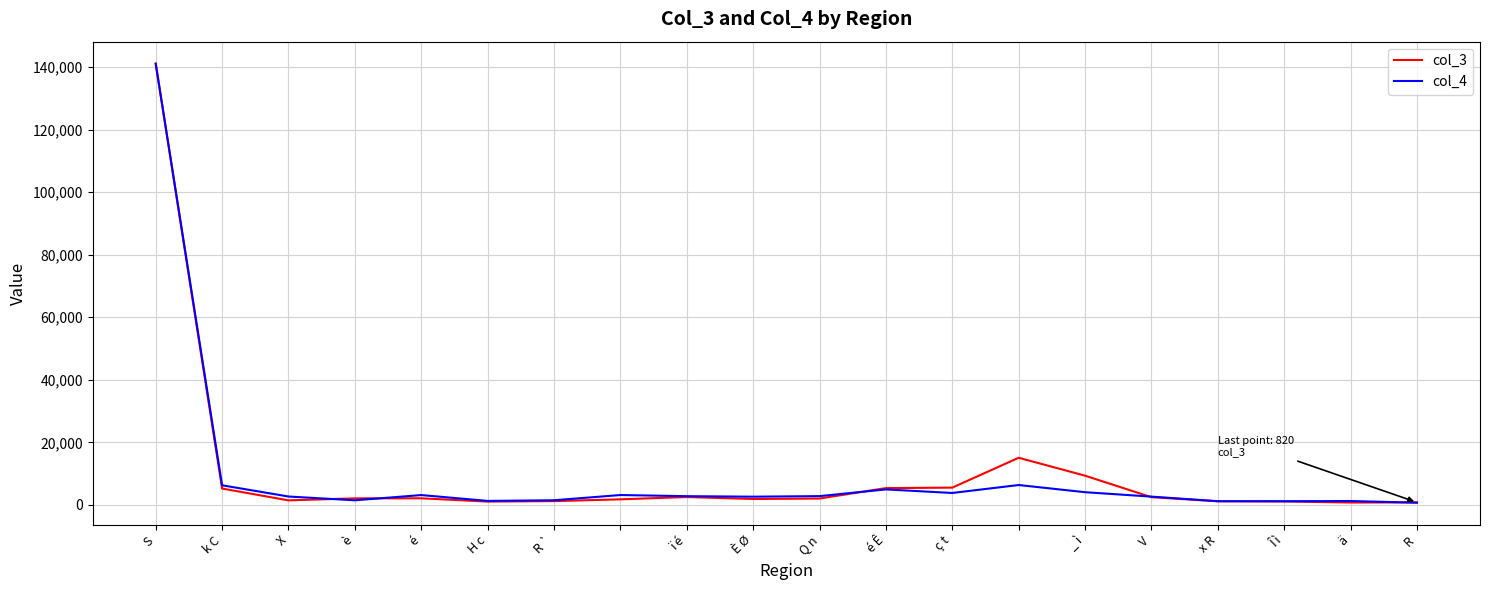

What are all the series names shown in the legend?

col_3, col_4